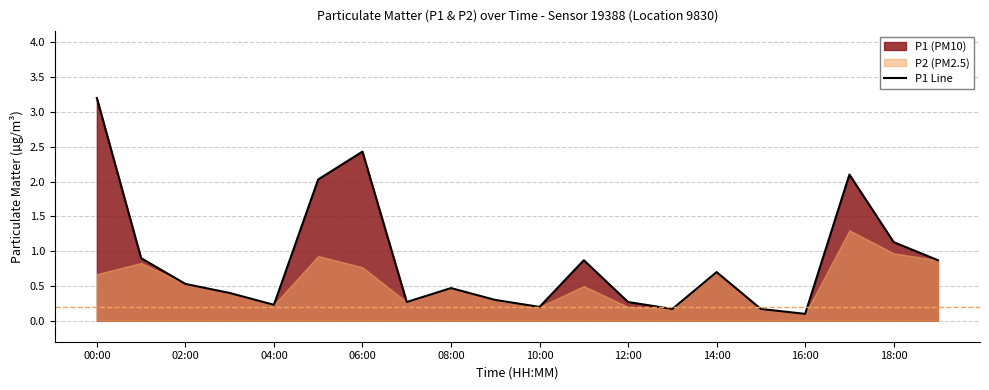

True or false: P1 Line has a value of 0.2 at 08:00.

False